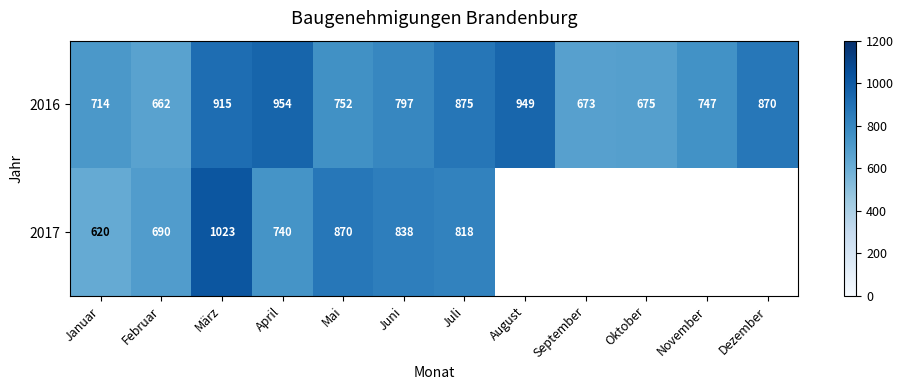

How many 2016 values are between 714 and 915?

7